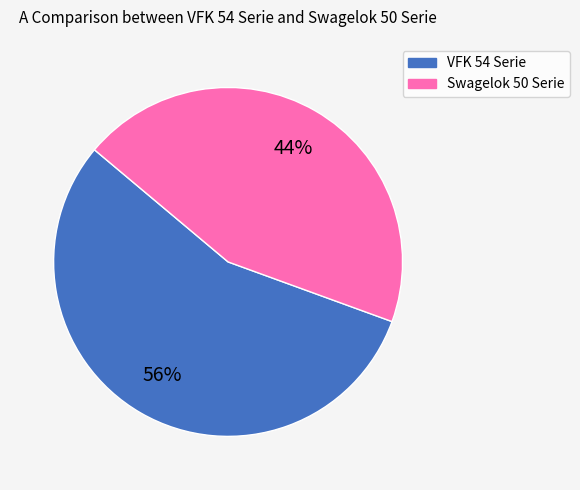

Which category has the biggest portion of the pie?

VFK 54 Serie